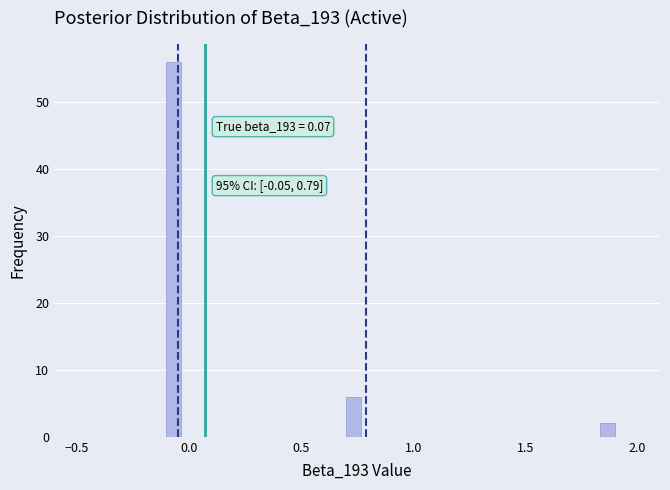

Read against the x-axis, roughly where is the centre of the tallest bar?

-0.05